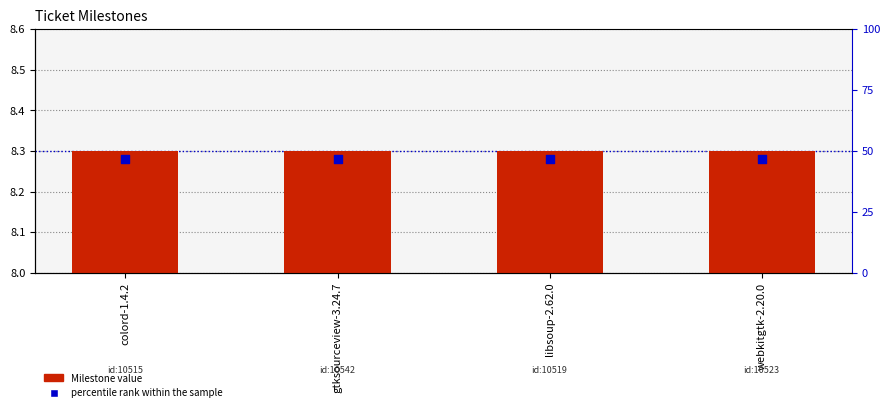

What is the total value across all series at colord-1.4.2?

16.6